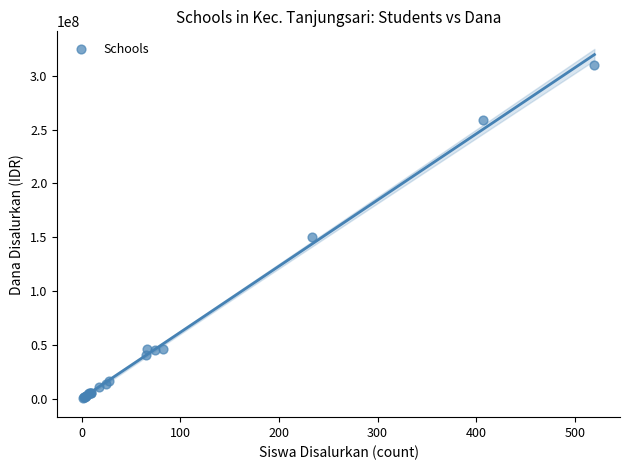

What Y value in the scatter plot is closest to 155437500?

150000000